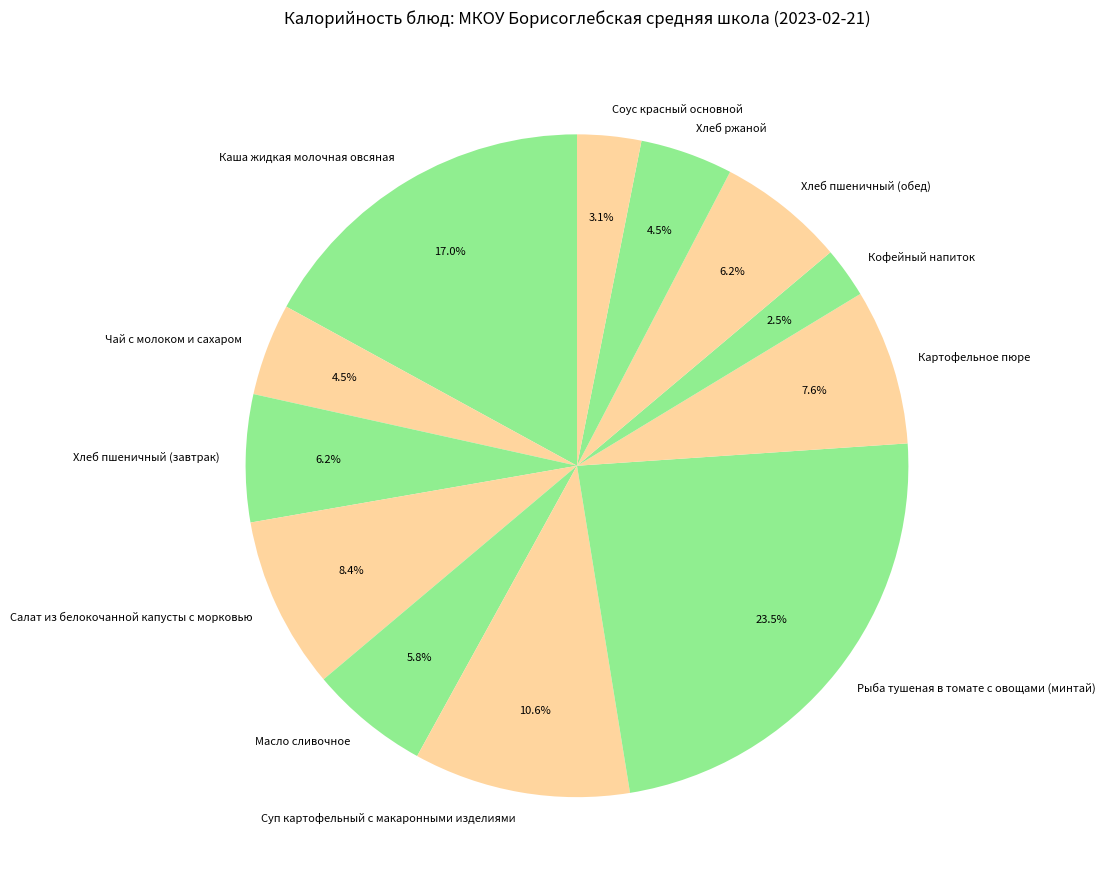

To the nearest percent, what percentage of the pie is Хлеб пшеничный (обед)?

6%